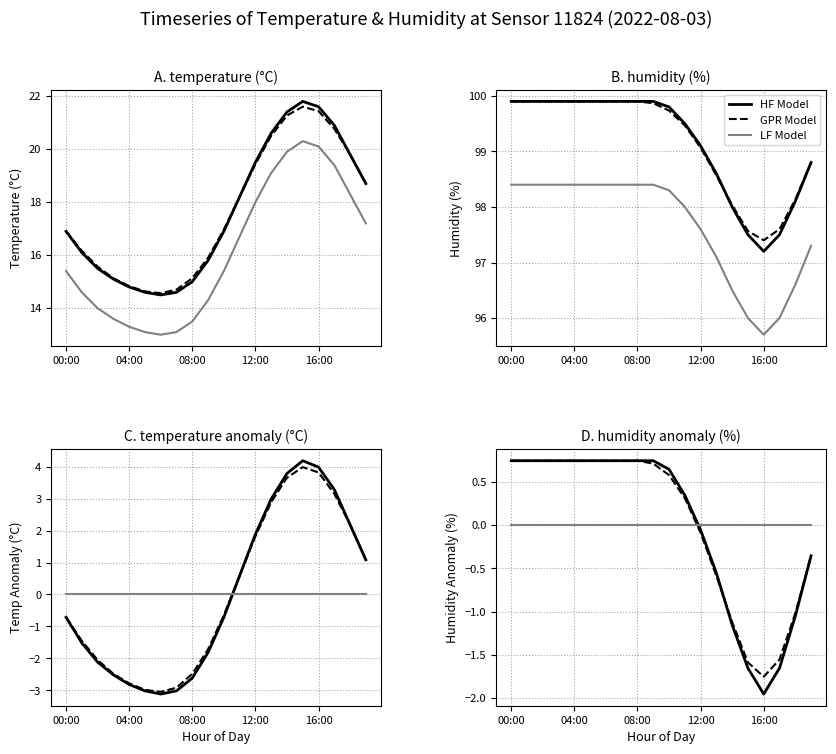

Which has a higher value, 11:00 or 13:00?

13:00